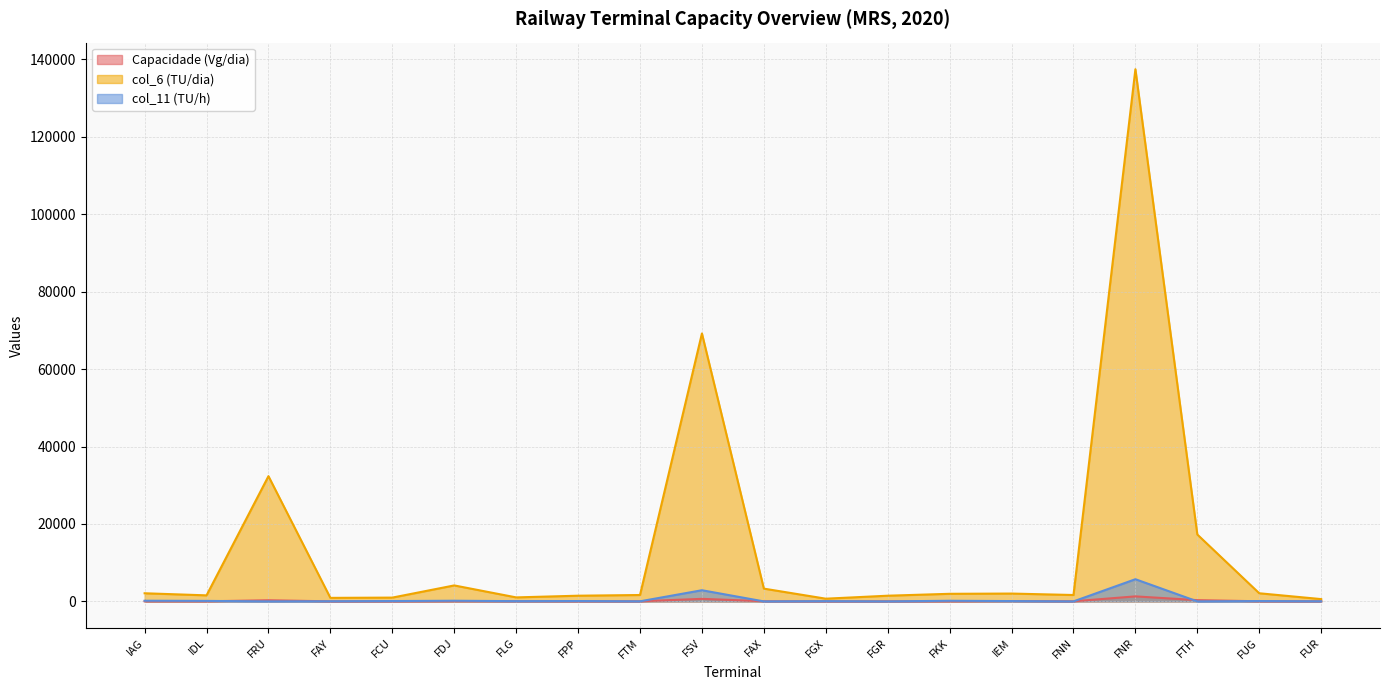

How many series are shown in this chart?

3